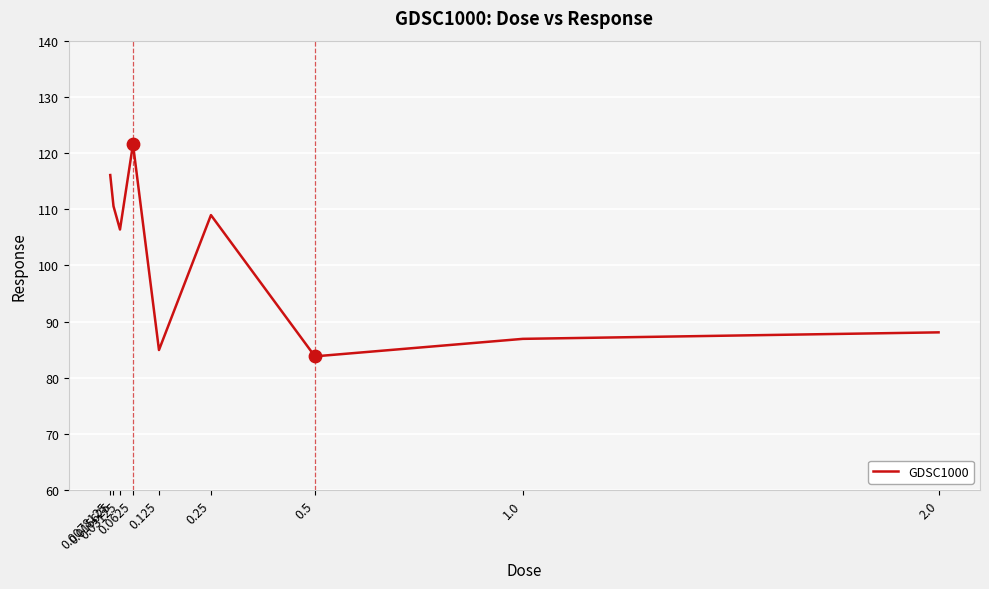

Approximately how many times larger is the value at 0.03125 compared to 0.0078125?

0.9